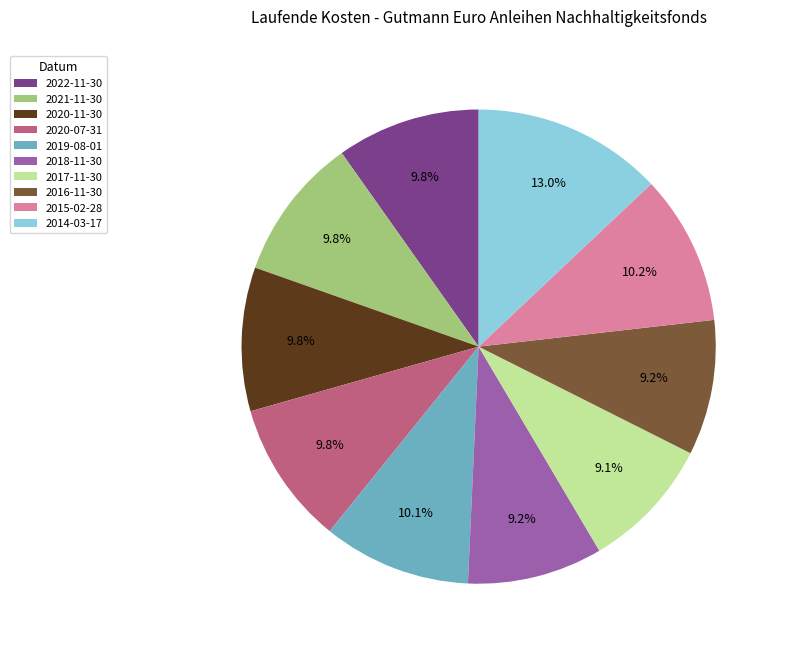

How much of the chart is everything except 2014-03-17?

87.0%